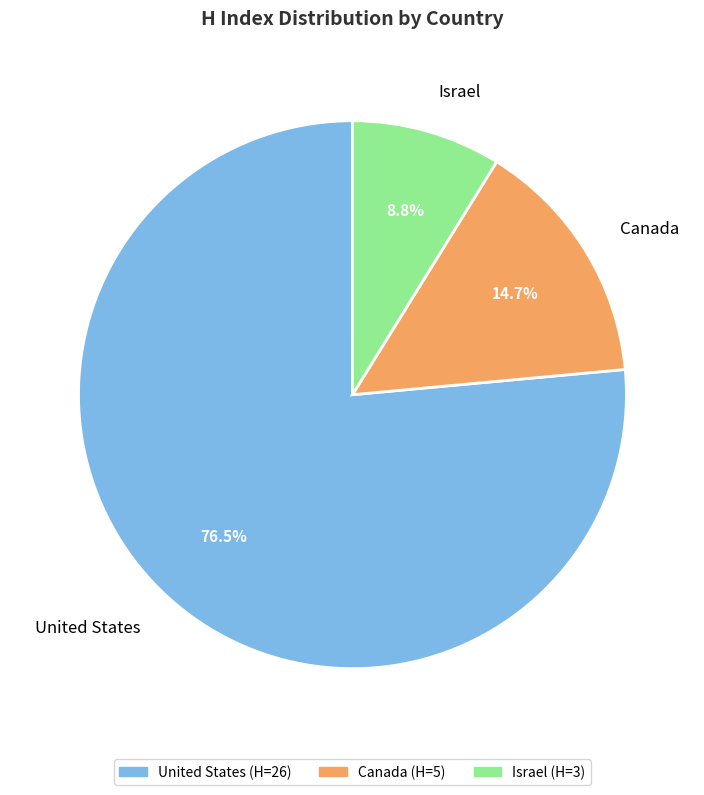

Combined, do Israel and United States account for over 50%?

Yes